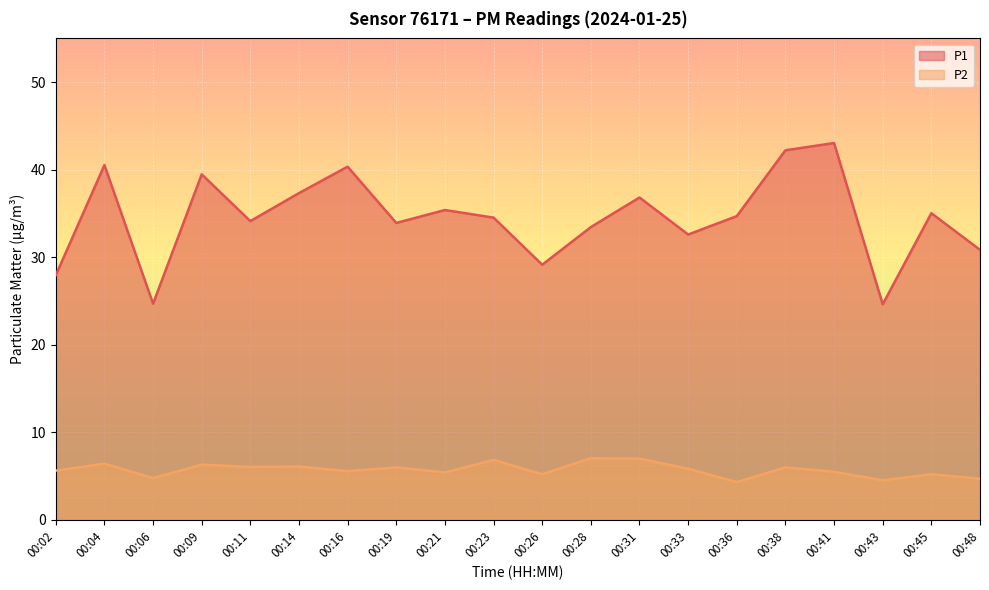

Is it true that P1 equals 8.7 at 00:41?

False